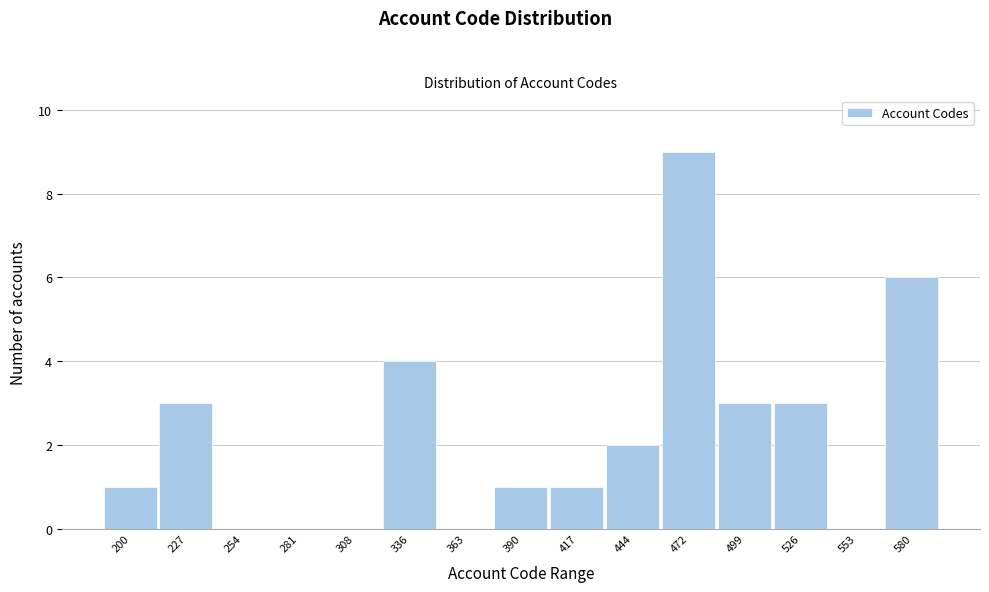

Reading right to left, what are all the values shown in this chart?

580=6	553=0	526=3	499=3	472=9	444=2	417=1	390=1	363=0	336=4	308=0	281=0	254=0	227=3	200=1